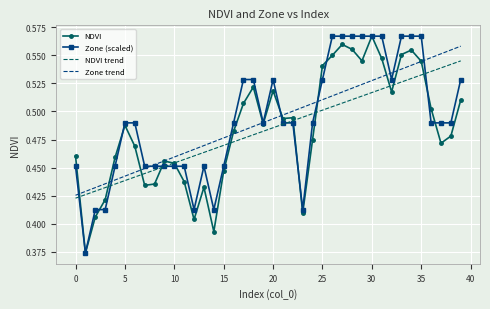

What are all the series names shown in the legend?

NDVI, Zone (scaled), NDVI trend, Zone trend